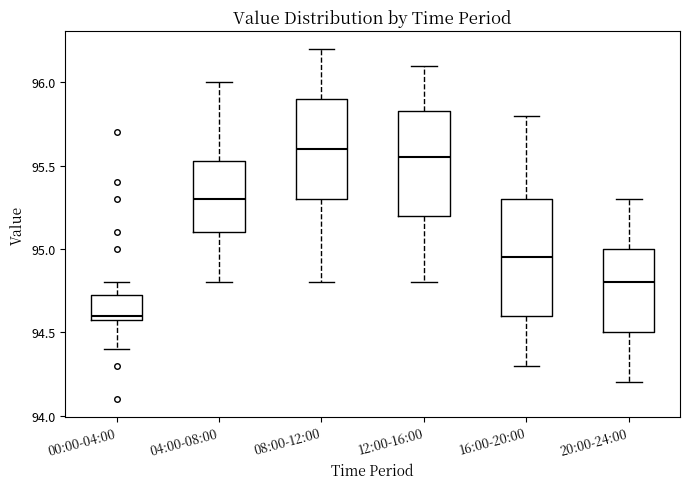

Reading left to right, read every box against the y-axis: the position of its median line, the range the box covers, and the ends of its whiskers. The values are not printed on the chart, so give them approximately, as read against the axis.

00:00-04:00: median 94.60 (just above the box's lower edge), box 94.60 to 94.75, whiskers 94.40 to 94.80
04:00-08:00: median 95.30, box 95.10 to 95.55, whiskers 94.80 to 96.00
08:00-12:00: median 95.60, box 95.30 to 95.90, whiskers 94.80 to 96.20
12:00-16:00: median 95.55, box 95.20 to 95.85, whiskers 94.80 to 96.10
16:00-20:00: median 94.95, box 94.60 to 95.30, whiskers 94.30 to 95.80
20:00-24:00: median 94.80, box 94.50 to 95.00, whiskers 94.20 to 95.30